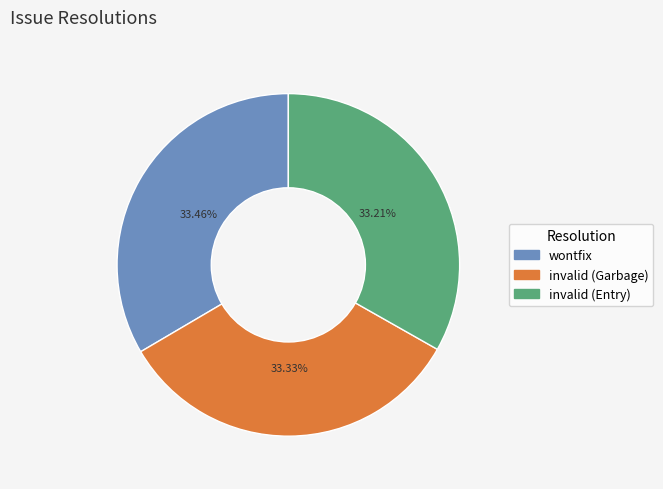

Is there any slice that represents more than half of the pie?

No